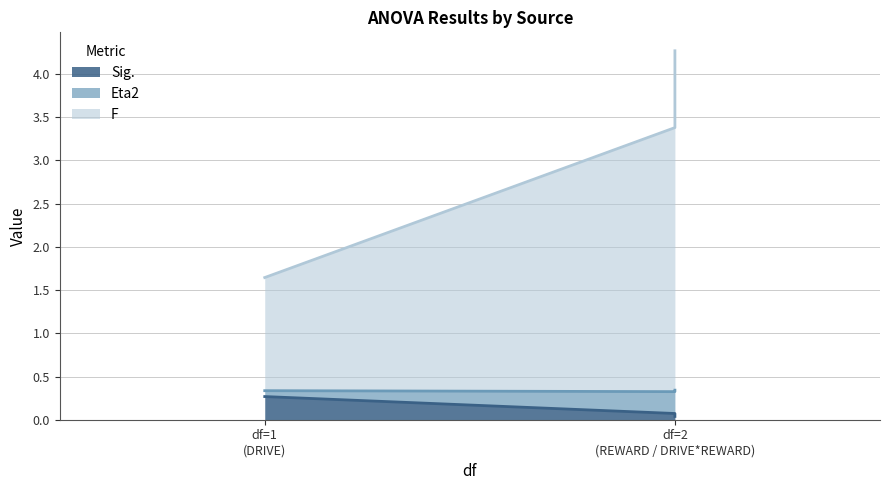

What is the approximate value of Sig. at df=1 (DRIVE)?

0.3